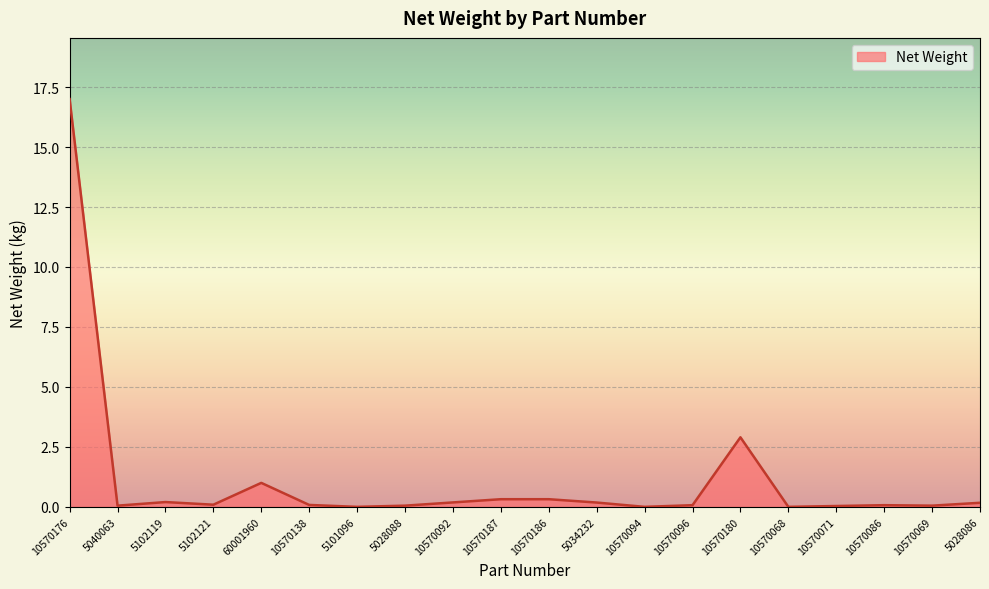

Which has a higher value, 5101096 or 10570176?

10570176